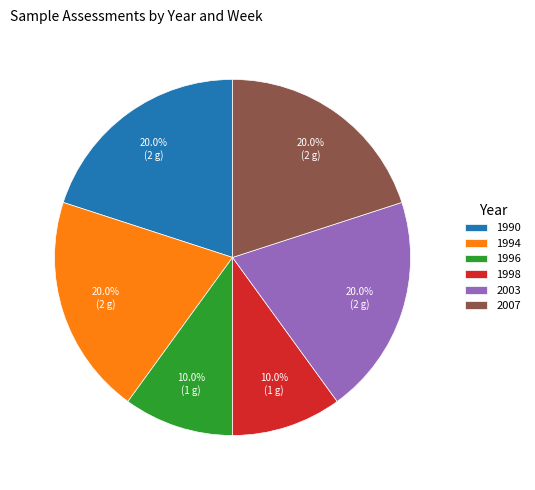

Which has a higher value, 2007 or 1996?

2007